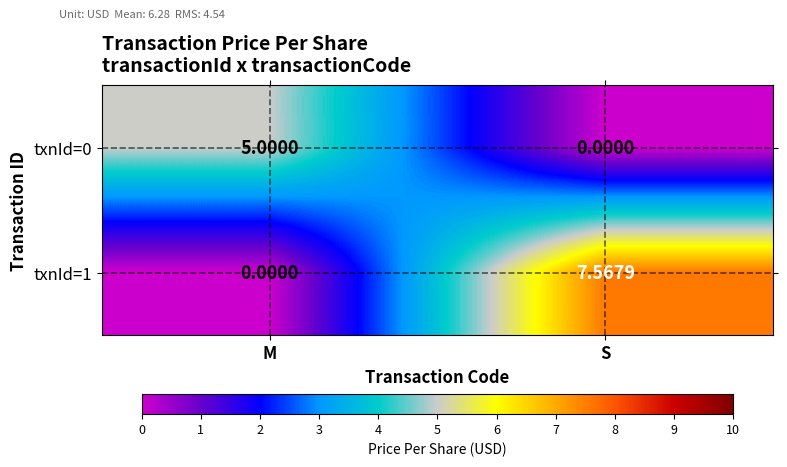

What is the difference between the highest and lowest values at M?

5.0